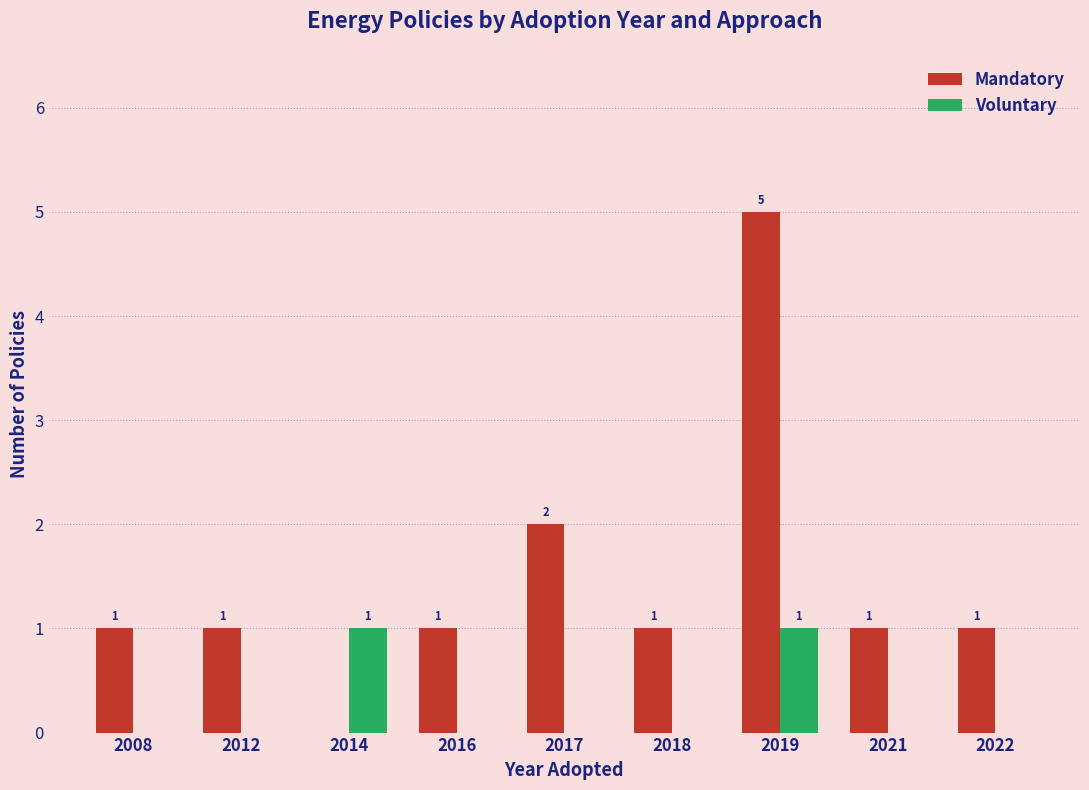

How many groups of bars are there?

9